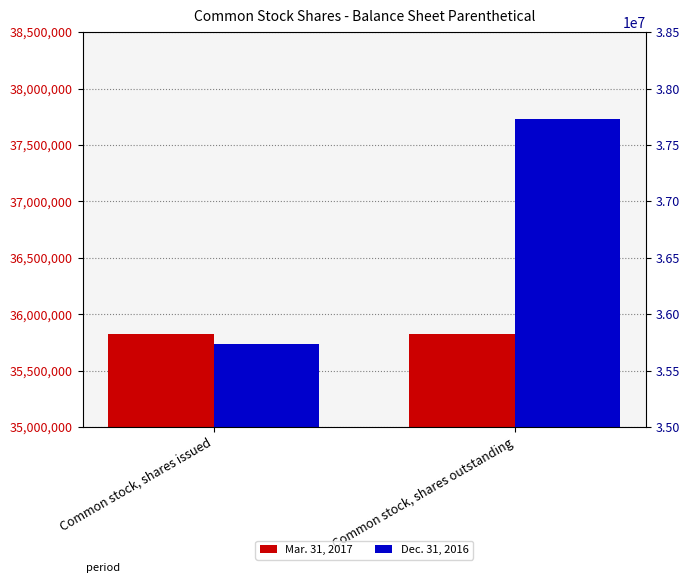

How many bars are there in total?

4